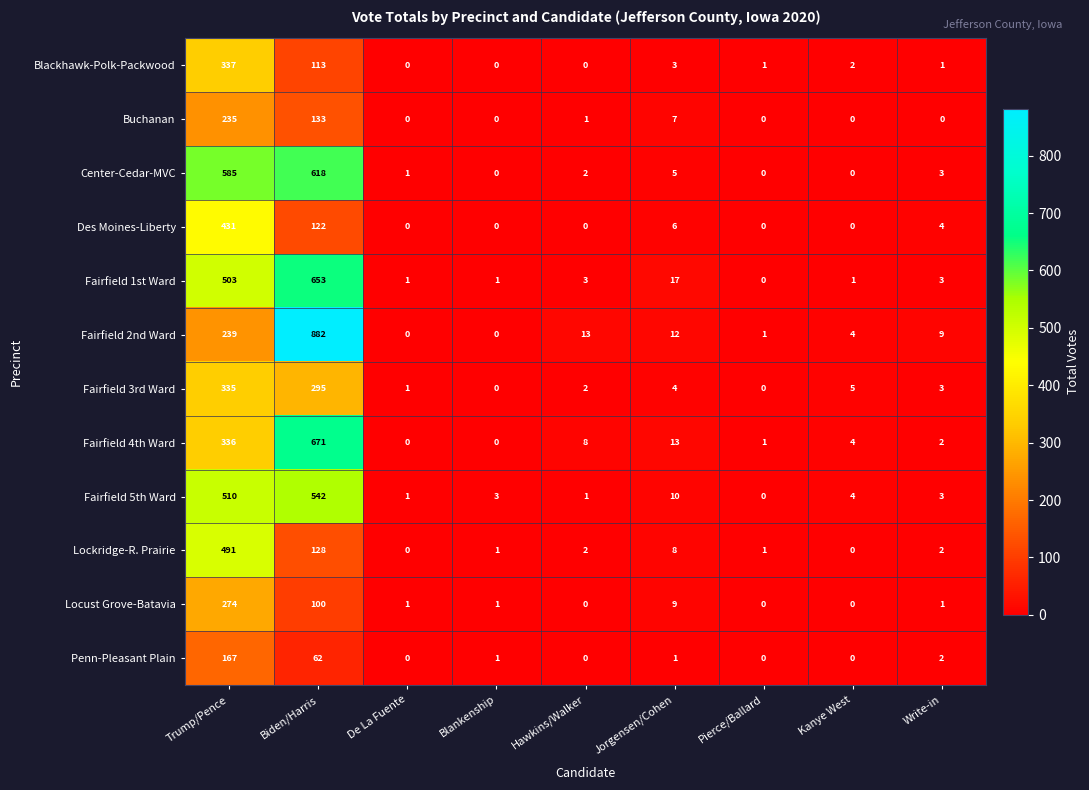

How many categories are shown in the chart?

9